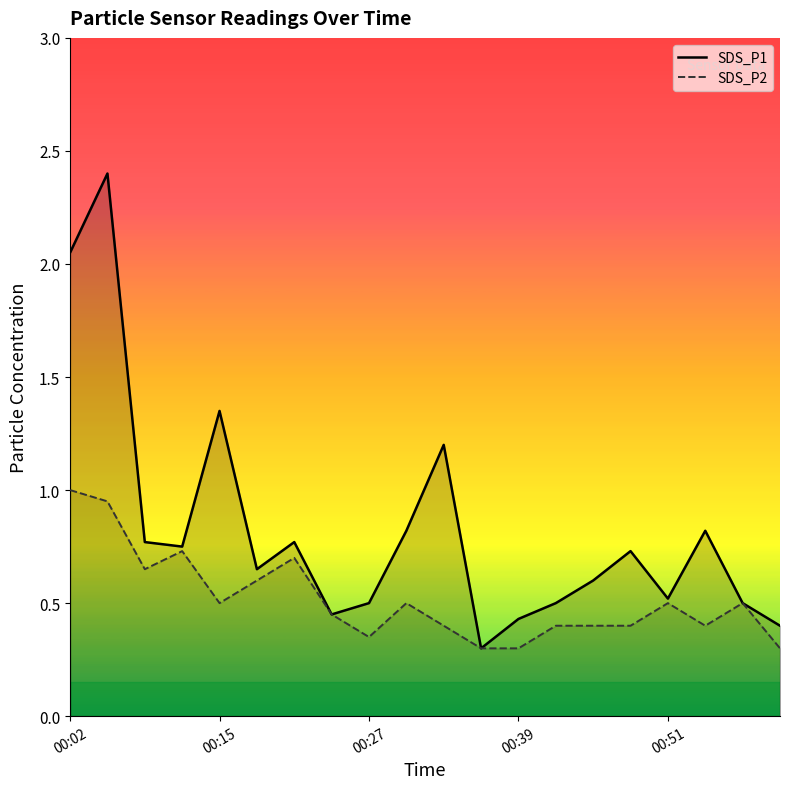

List the series in order of their peak value, highest first.

SDS_P1, SDS_P2